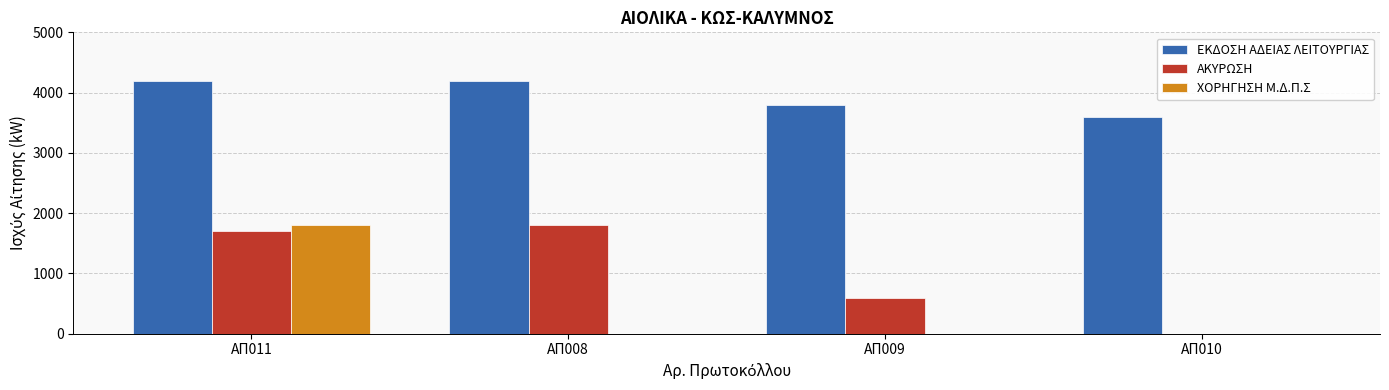

Where is ΑΚΥΡΩΣΗ nearest to the value 900?

ΑΠ009